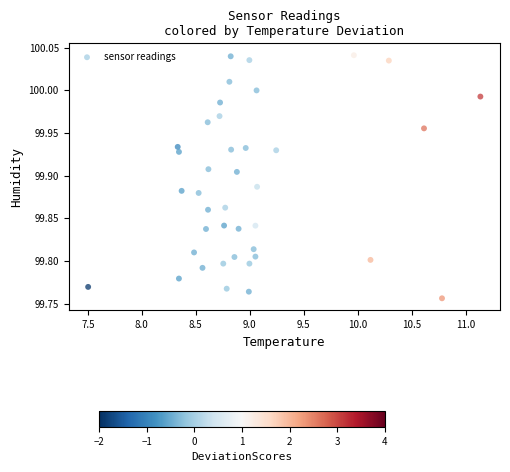

What is the range of X values (max minus min)?

3.6